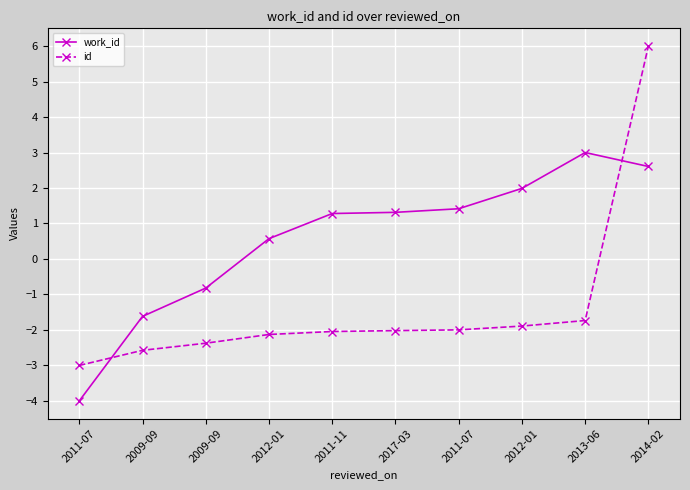

How many lines are shown in the chart?

2